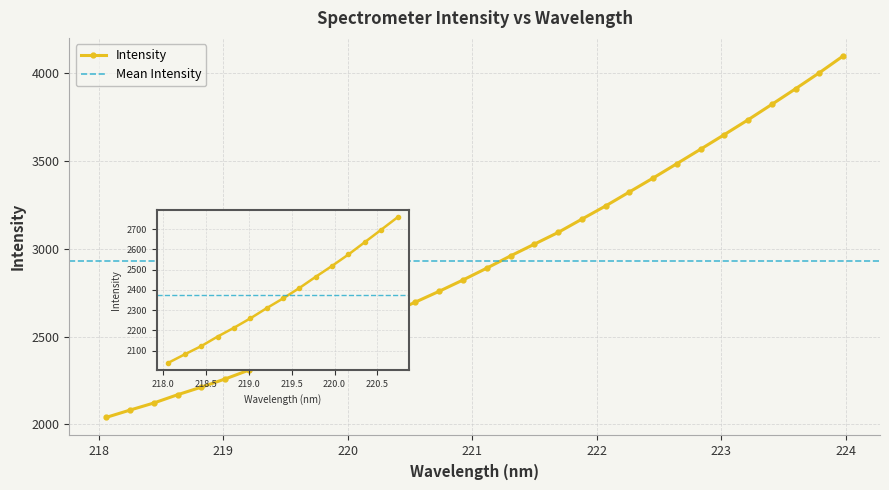

What is the change in value from 219.9712 to 220.5444?

+178.4